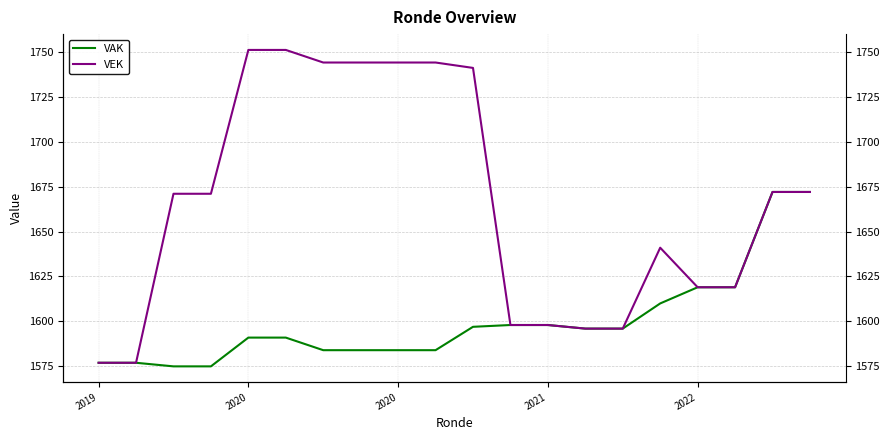

What is the value of the VEK point at the 1st from the left?

1577